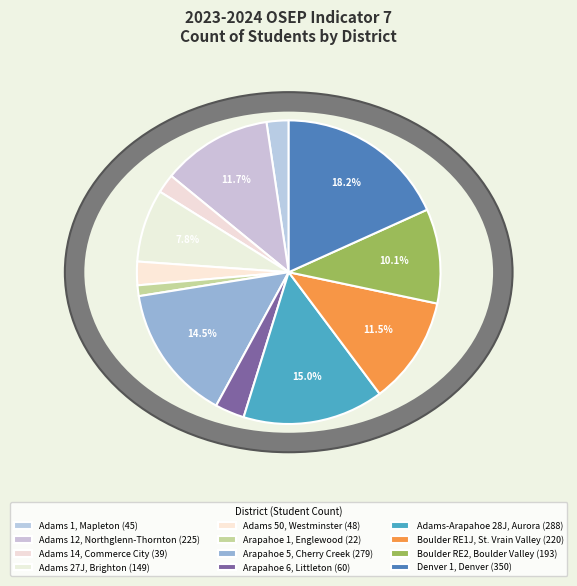

To the nearest percent, what percentage of the pie is Boulder RE1J, St. Vrain Valley?

11%